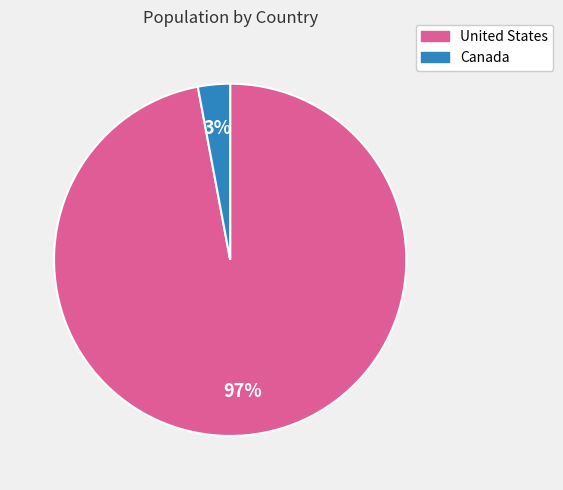

How many segments does this pie chart have?

2